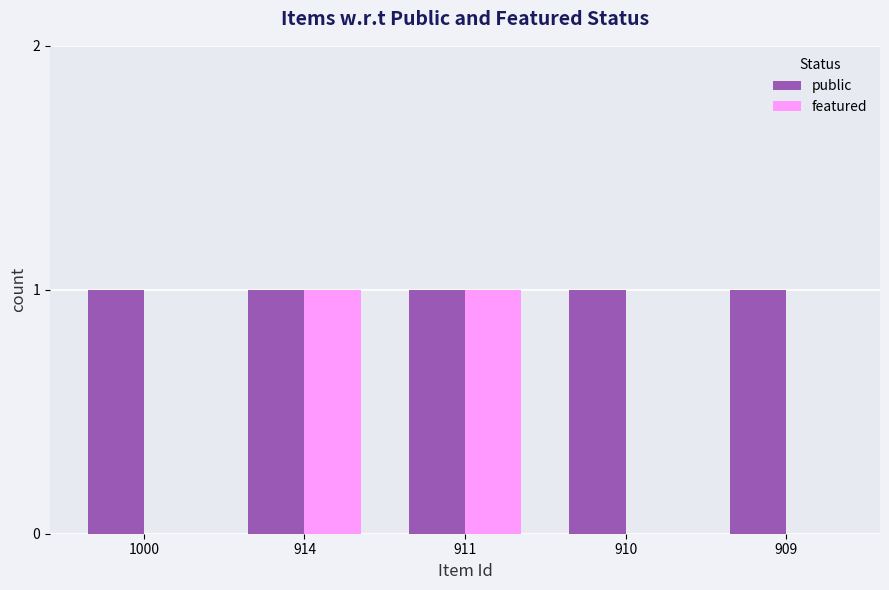

Reading left to right, what are all the values shown in this chart?

public: 1	1	1	1	1
featured: 0	1	1	0	0